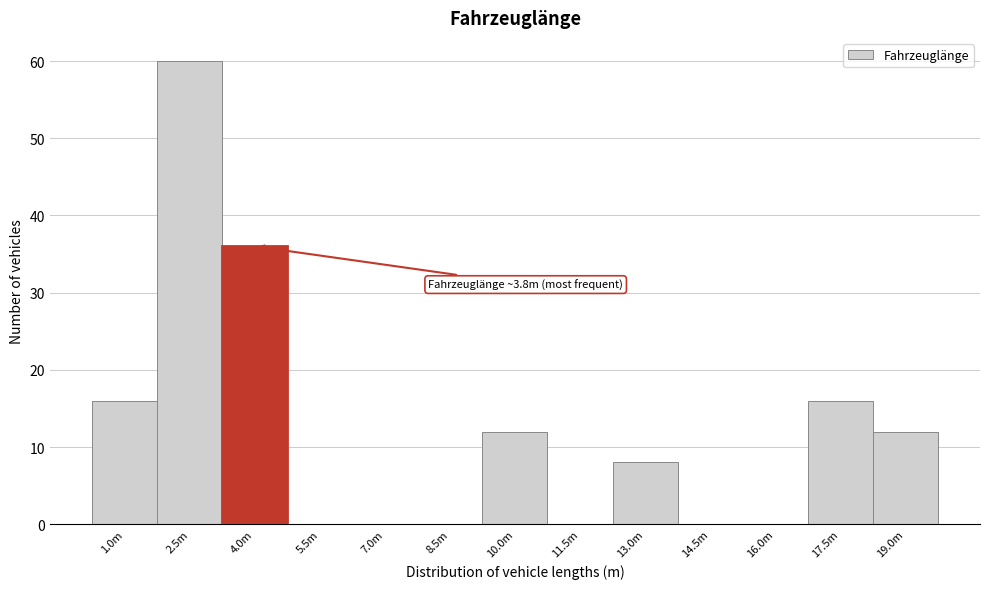

Reading left to right, what are all the values shown in this chart?

1.0m=16	2.5m=60	4.0m=36	5.5m=0	7.0m=0	8.5m=0	10.0m=12	11.5m=0	13.0m=8	14.5m=0	16.0m=0	17.5m=16	19.0m=12